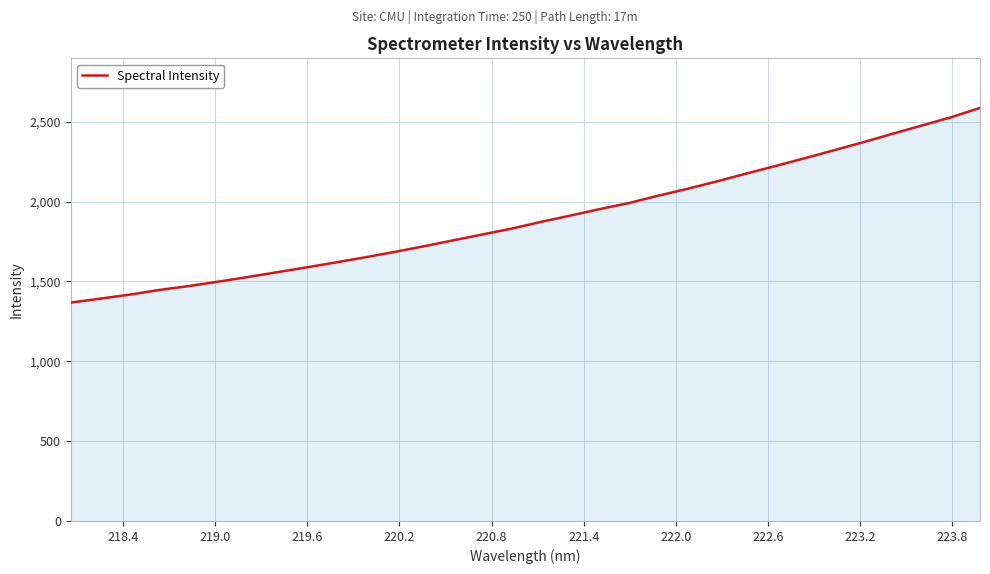

True or false: the data has more than 2 interior local peaks.

False